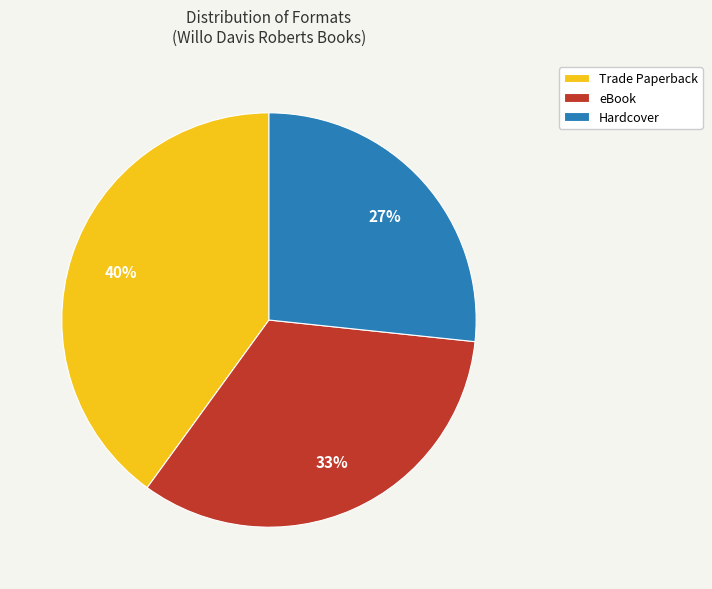

To the nearest percent, what is the average slice percentage?

33%